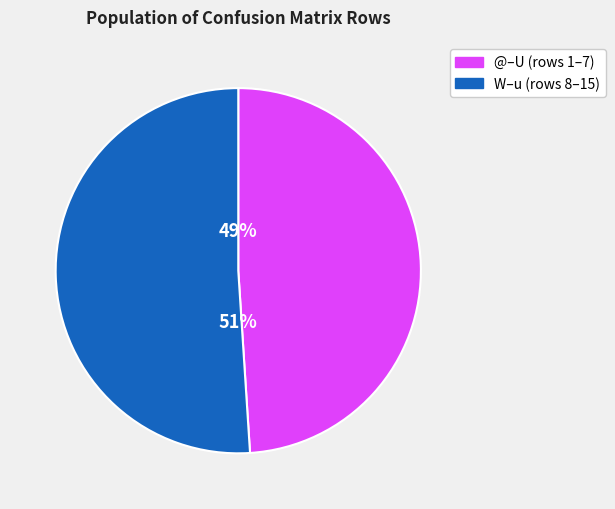

To the nearest percent, what is the difference between the largest and smallest slice percentages?

2%